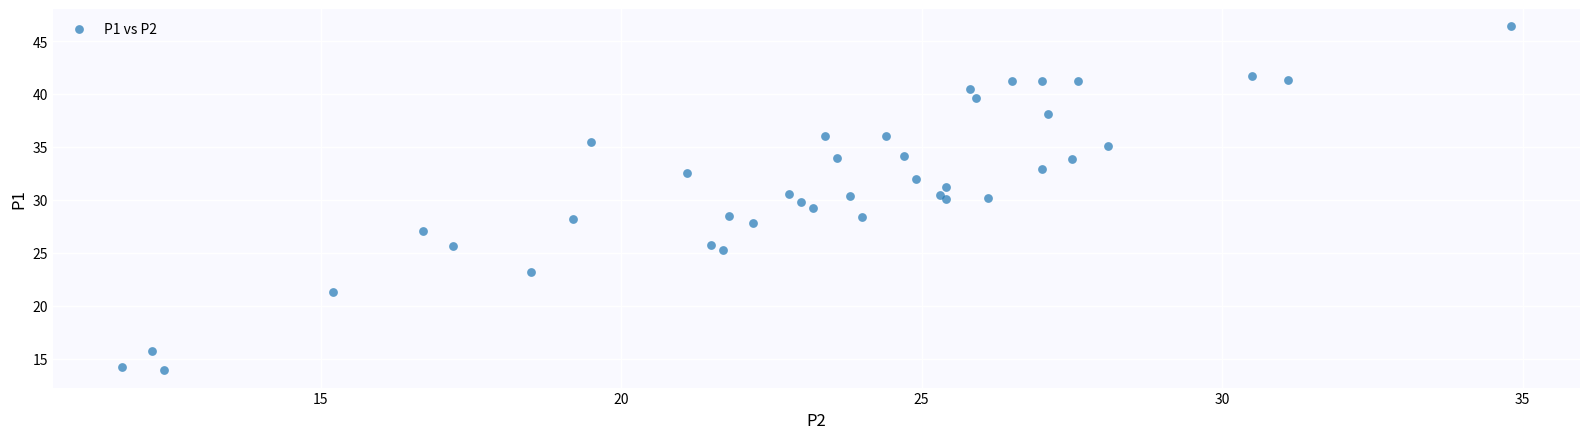

What is the range of X values (max minus min)?

23.1